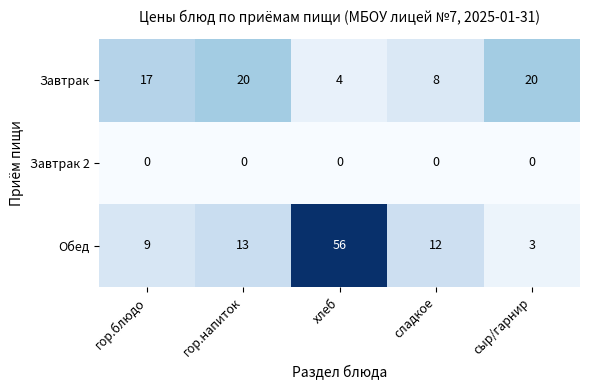

The value of Обед at гор.напиток is 4. True or false?

False